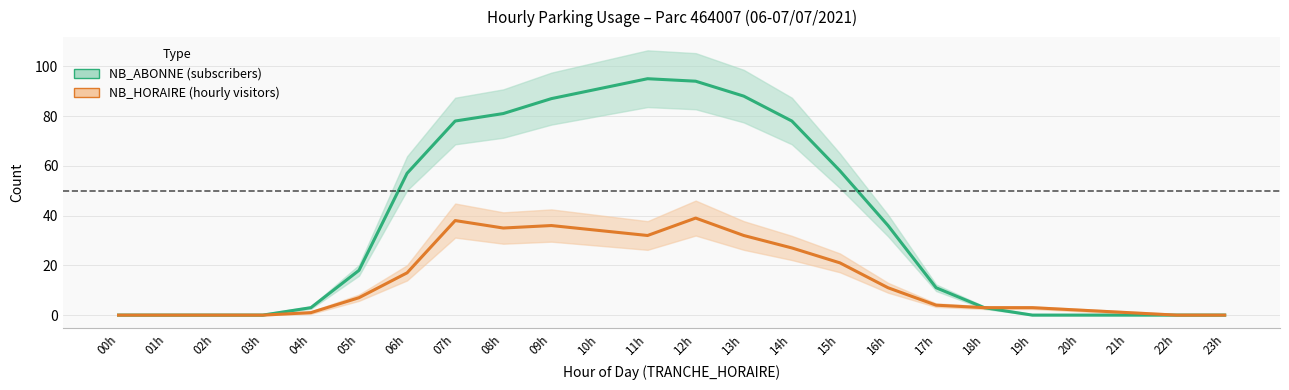

Where is NB_HORAIRE nearest to the value 19?

06h